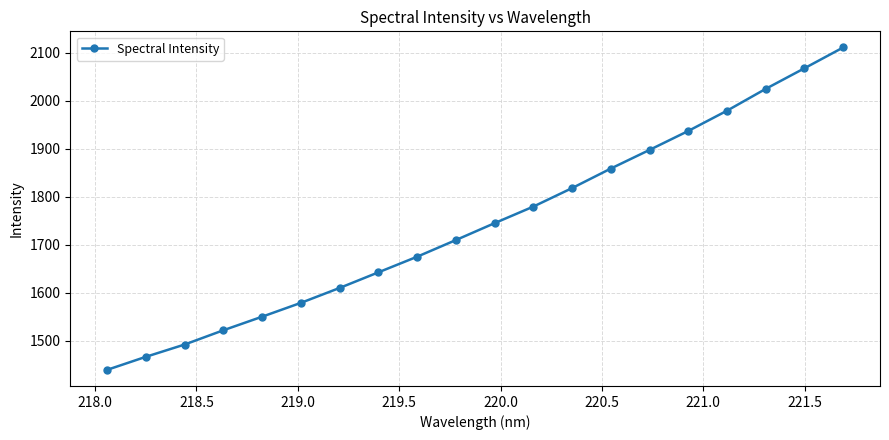

Count the number of data series in this chart.

1